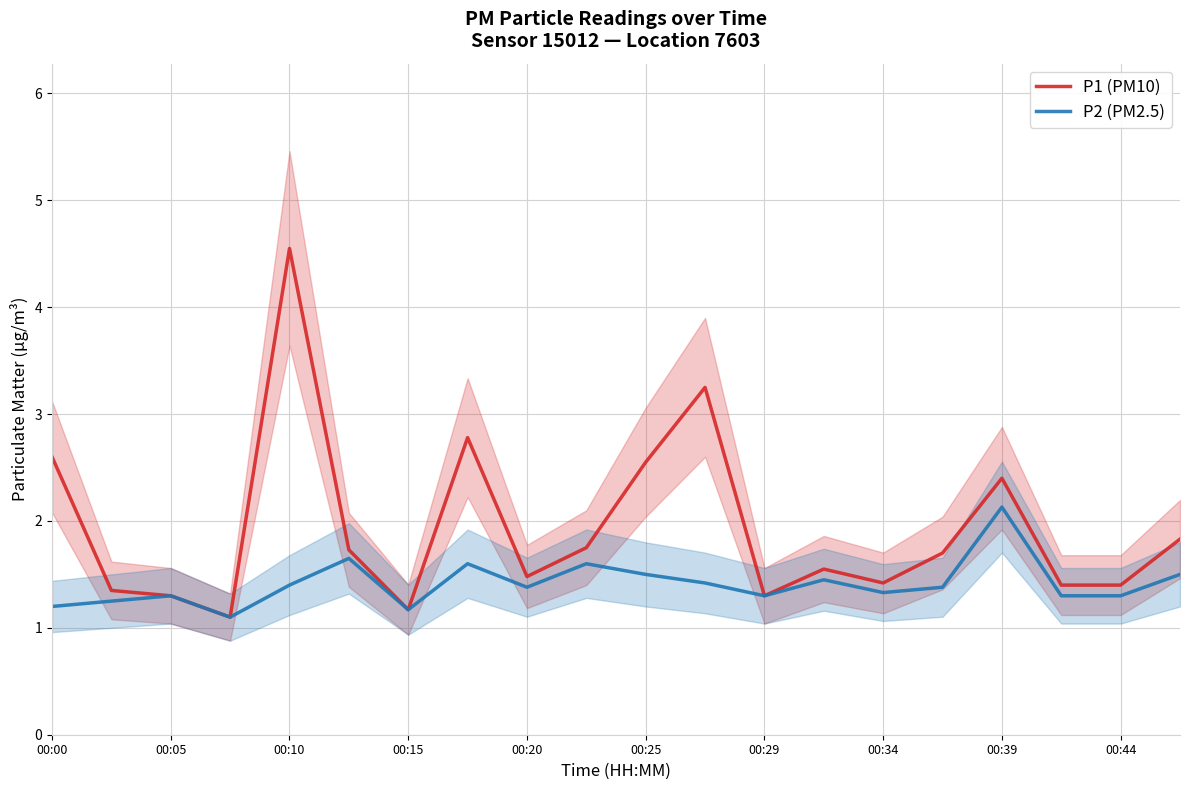

At how many categories does at least one series exceed 3?

2